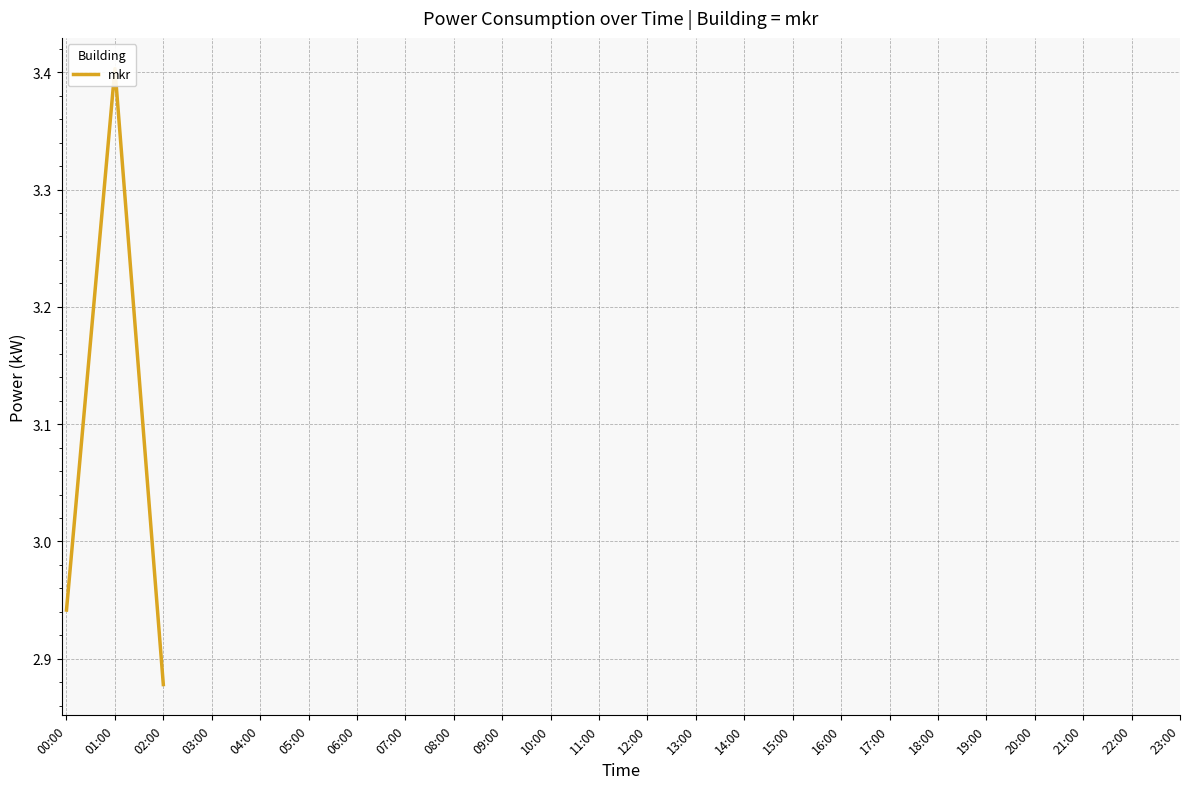

Which has a higher value, 02:00 or 01:00?

01:00